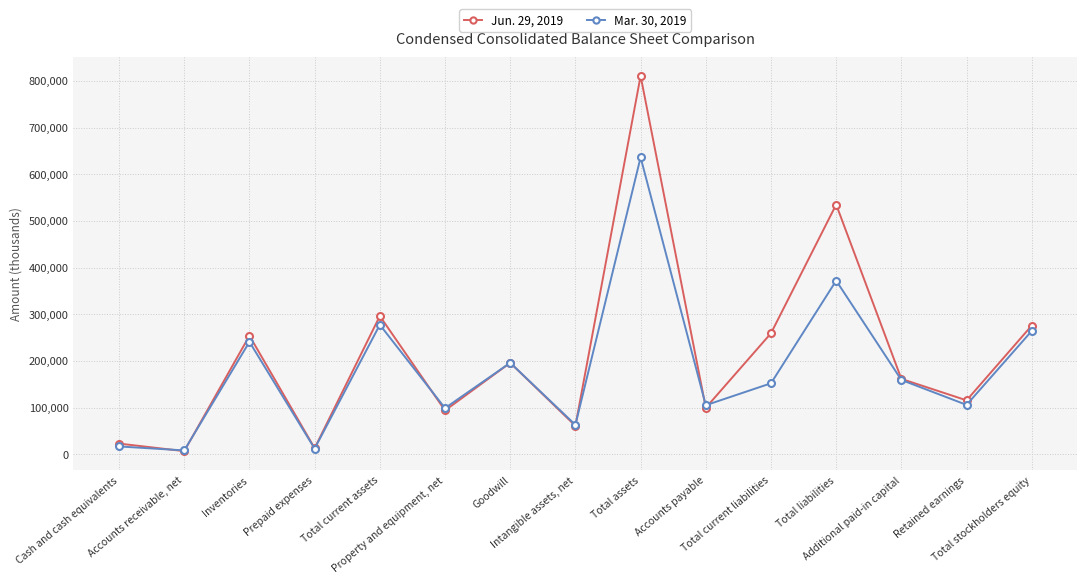

What is the difference between the maximum and minimum values in the Mar. 30, 2019 series?

627980